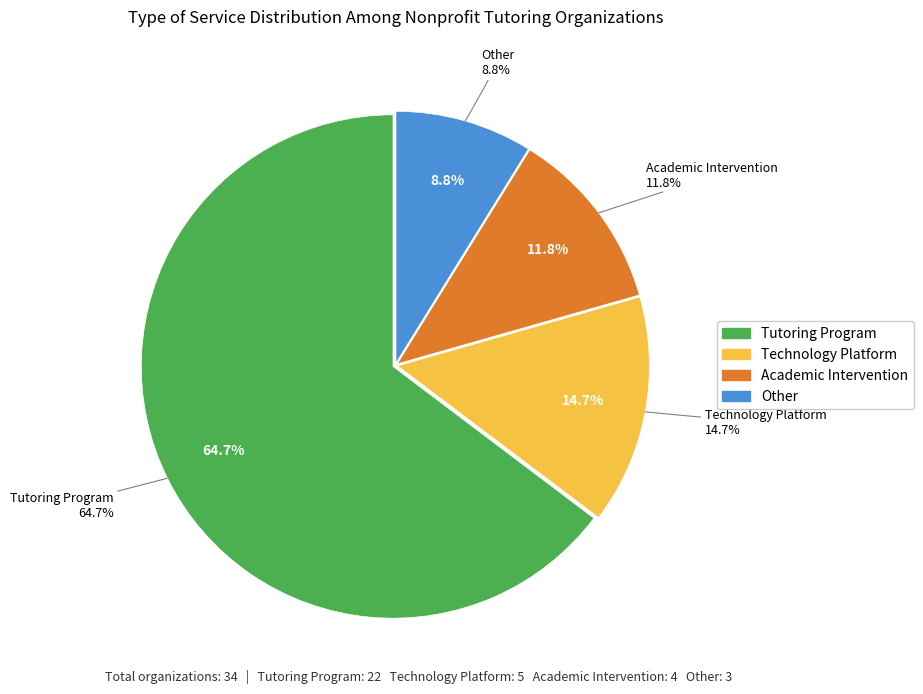

To the nearest percent, what is the combined percentage of Tutoring Program and Academic Intervention?

76%